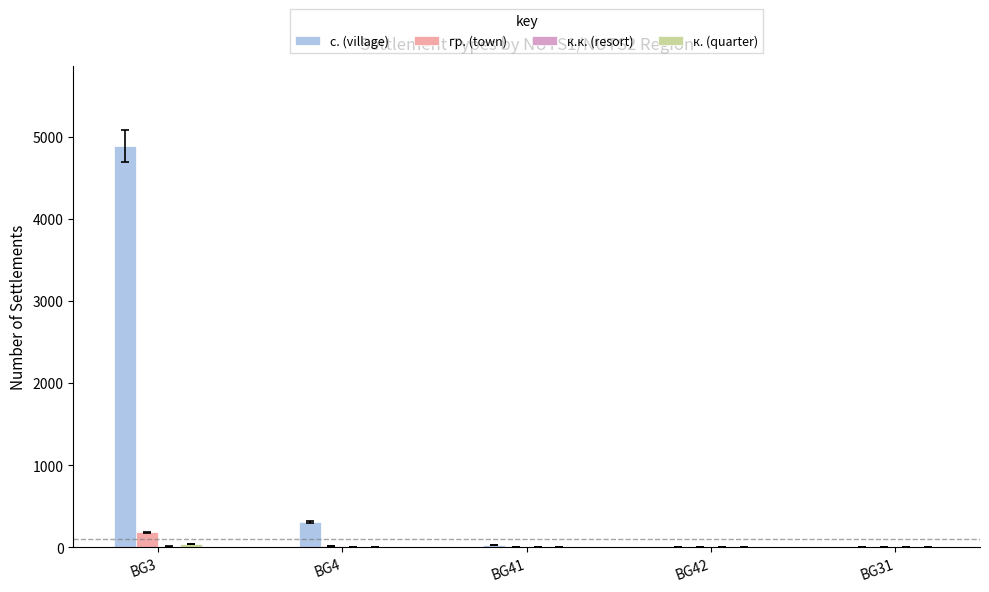

At which category is the sum across all series the highest?

BG3